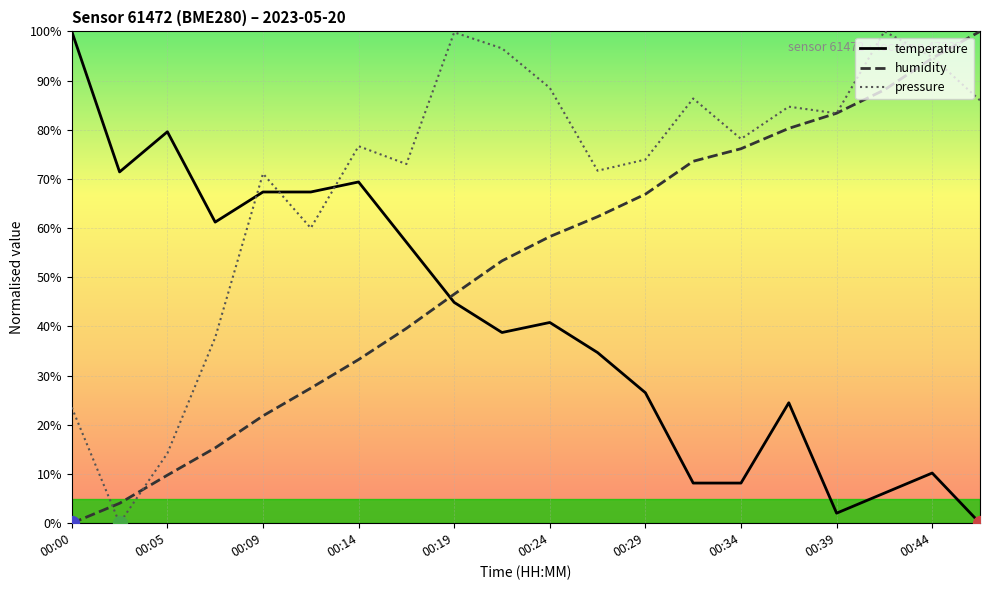

Which series has the largest total across all categories?

pressure